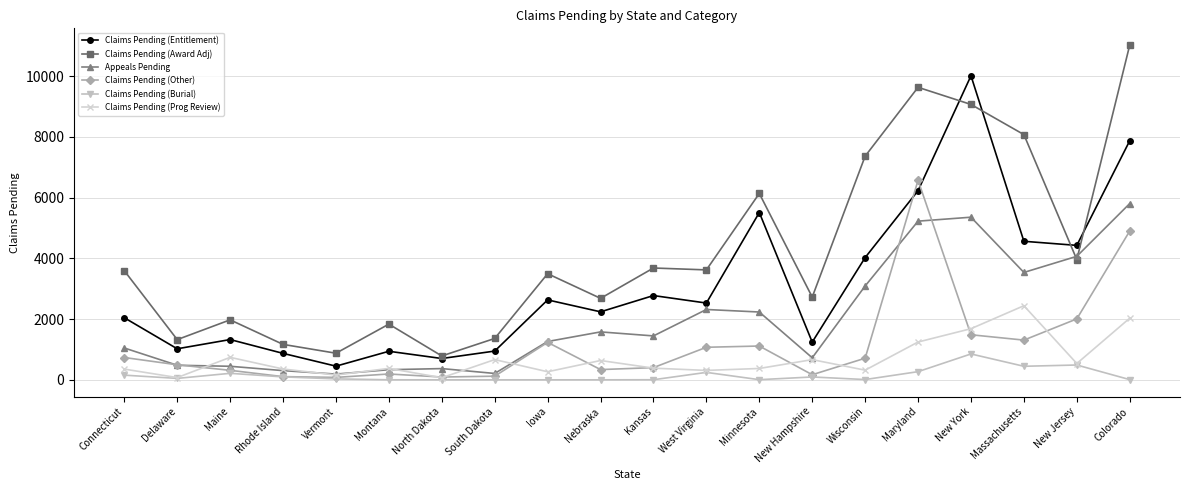

Read the Claims Pending (Other) value at Connecticut, to the nearest 10.

740